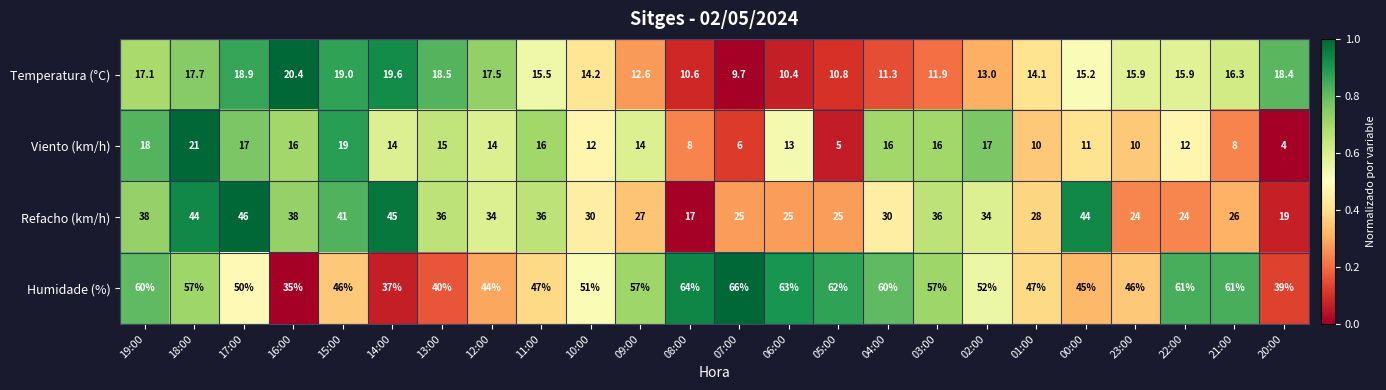

Which series has the widest spread of values?

Humidade (%)